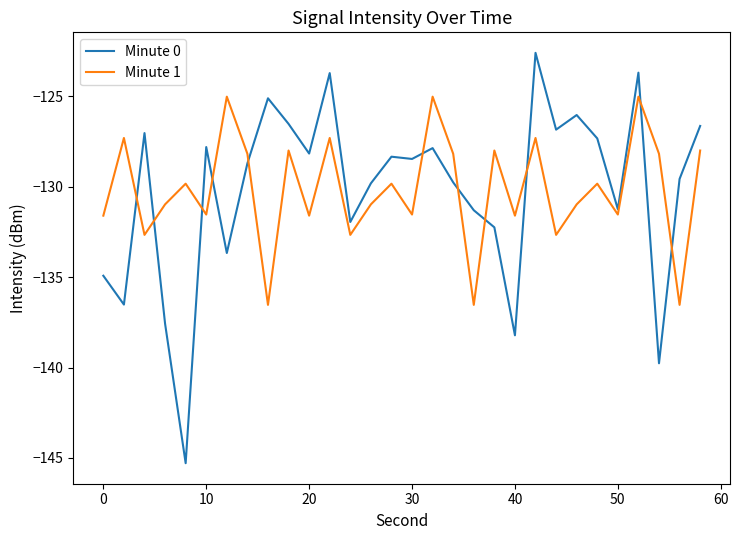

Which series has the widest spread of values?

Minute 0